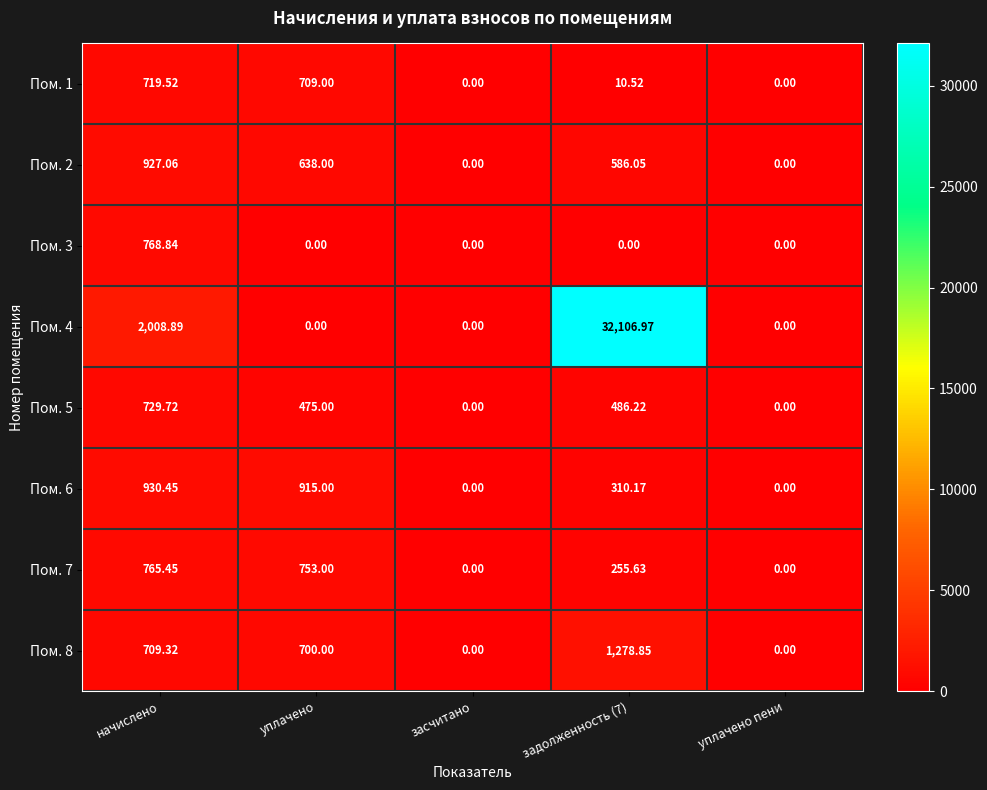

How many data points does each series have?

5